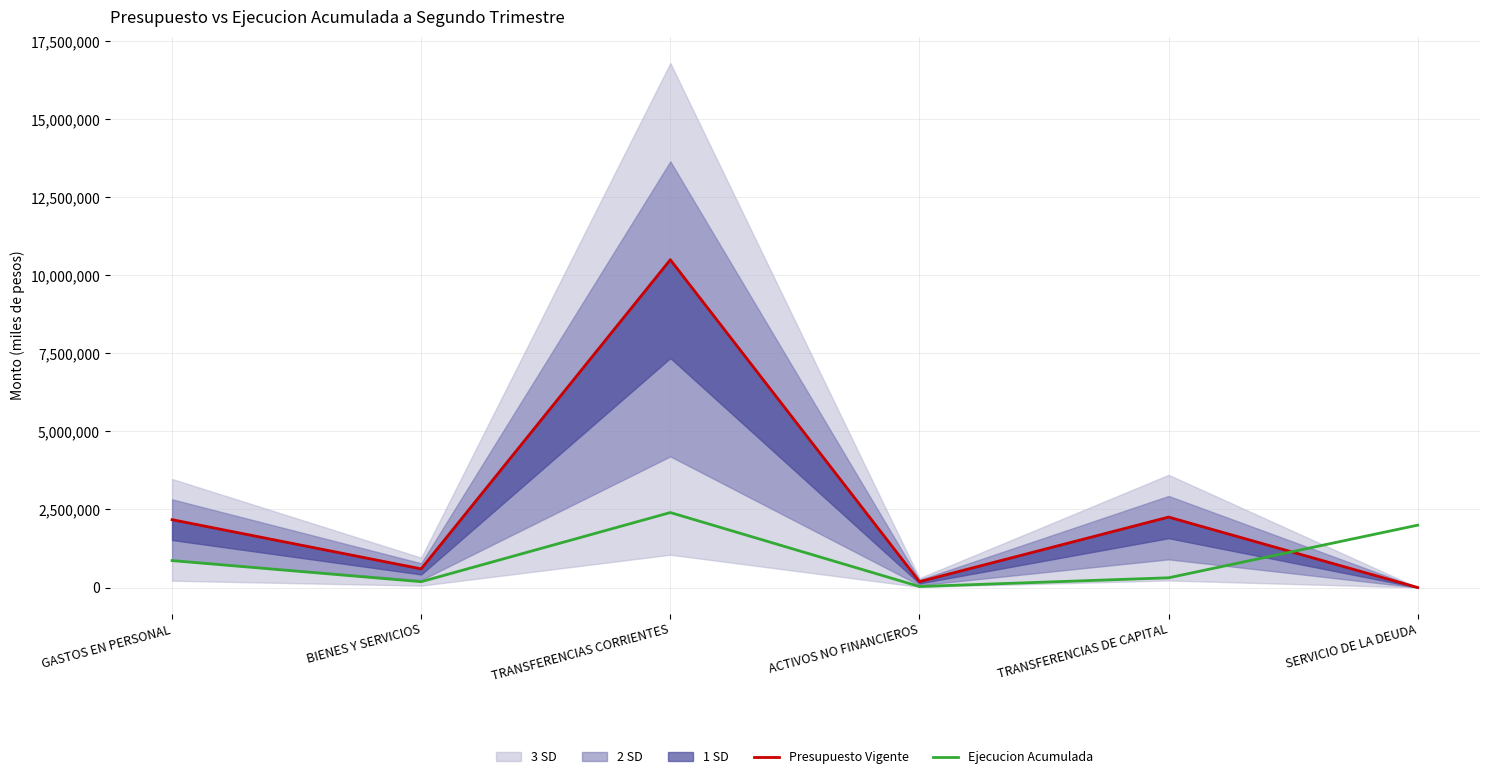

How many data points in Presupuesto Vigente are less than 2173433?

3